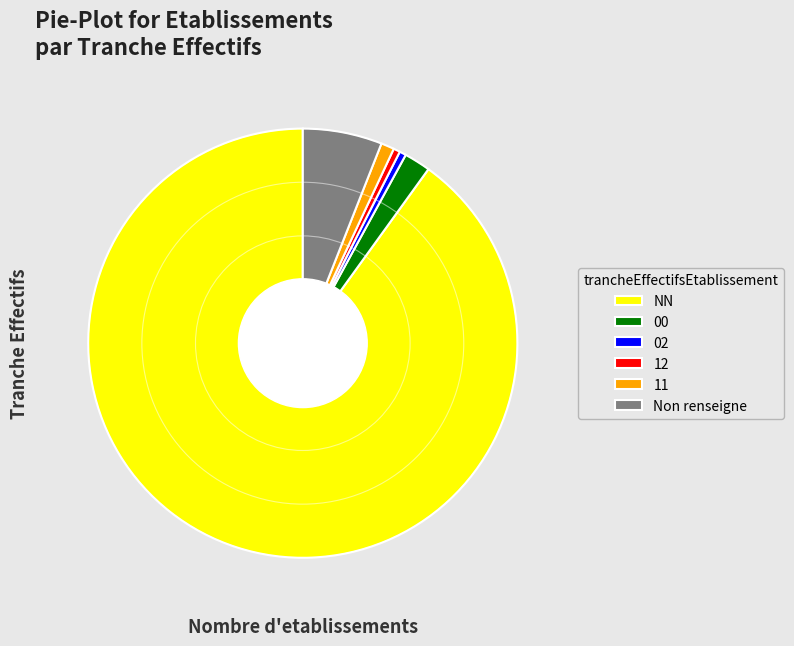

Combined, do Non renseigne and NN account for over 50%?

Yes